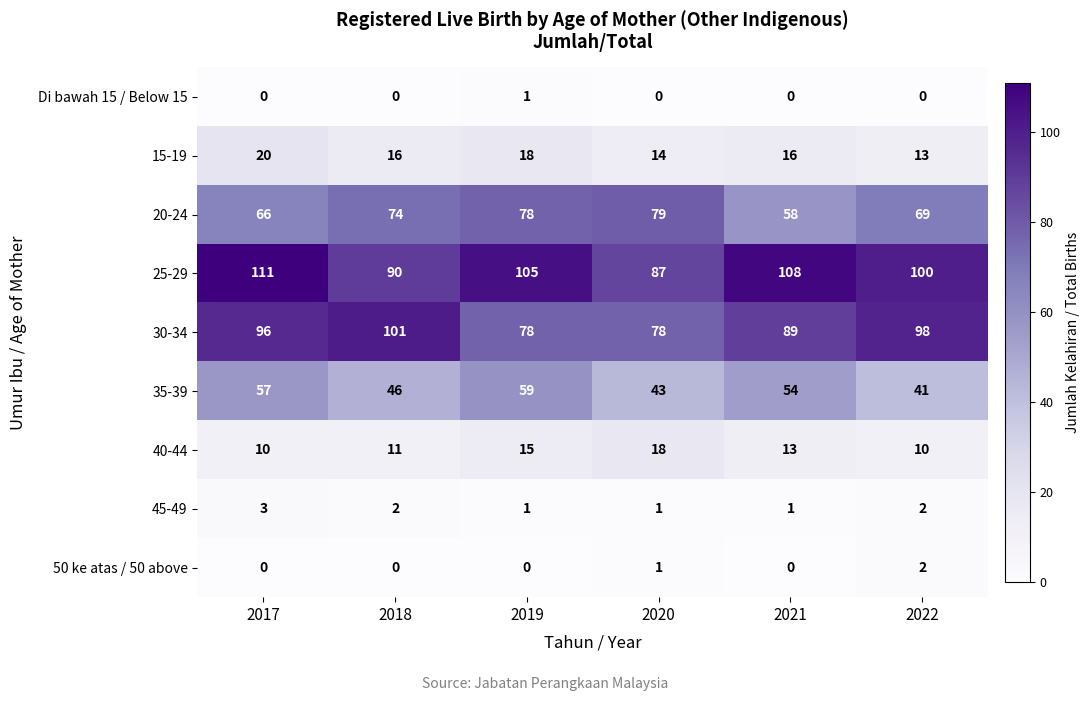

What is the spread (max minus min) of values at 2018?

101